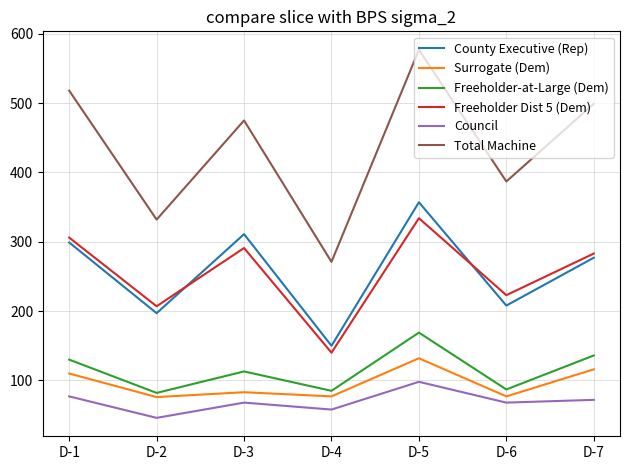

What is the difference between the Surrogate (Dem) values at D-7 and D-1?

6